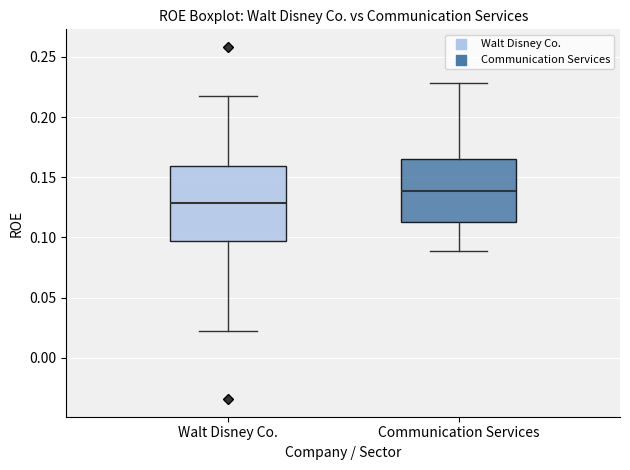

Reading left to right, read every box against the y-axis: the position of its median line, the range the box covers, and the ends of its whiskers. The values are not printed on the chart, so give them approximately, as read against the axis.

Walt Disney Co.: median 0.130, box 0.095 to 0.160, whiskers 0.025 to 0.215
Communication Services: median 0.140, box 0.115 to 0.165, whiskers 0.090 to 0.230